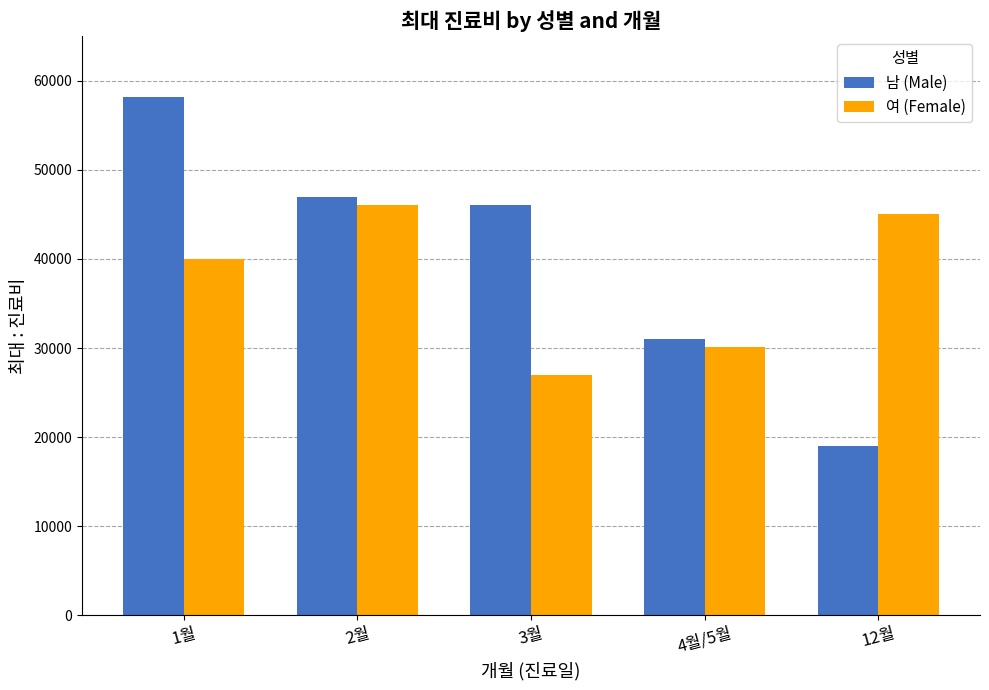

At which category is the sum across all series the highest?

1월